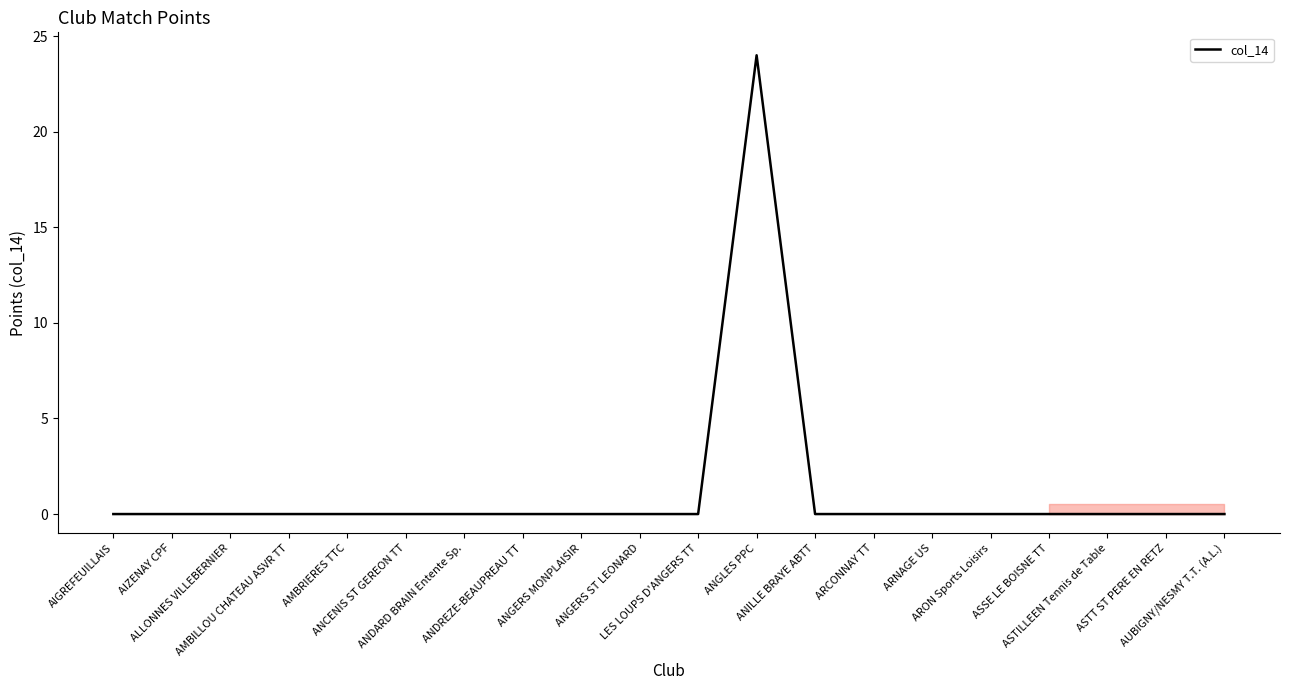

What is the greatest value displayed?

24